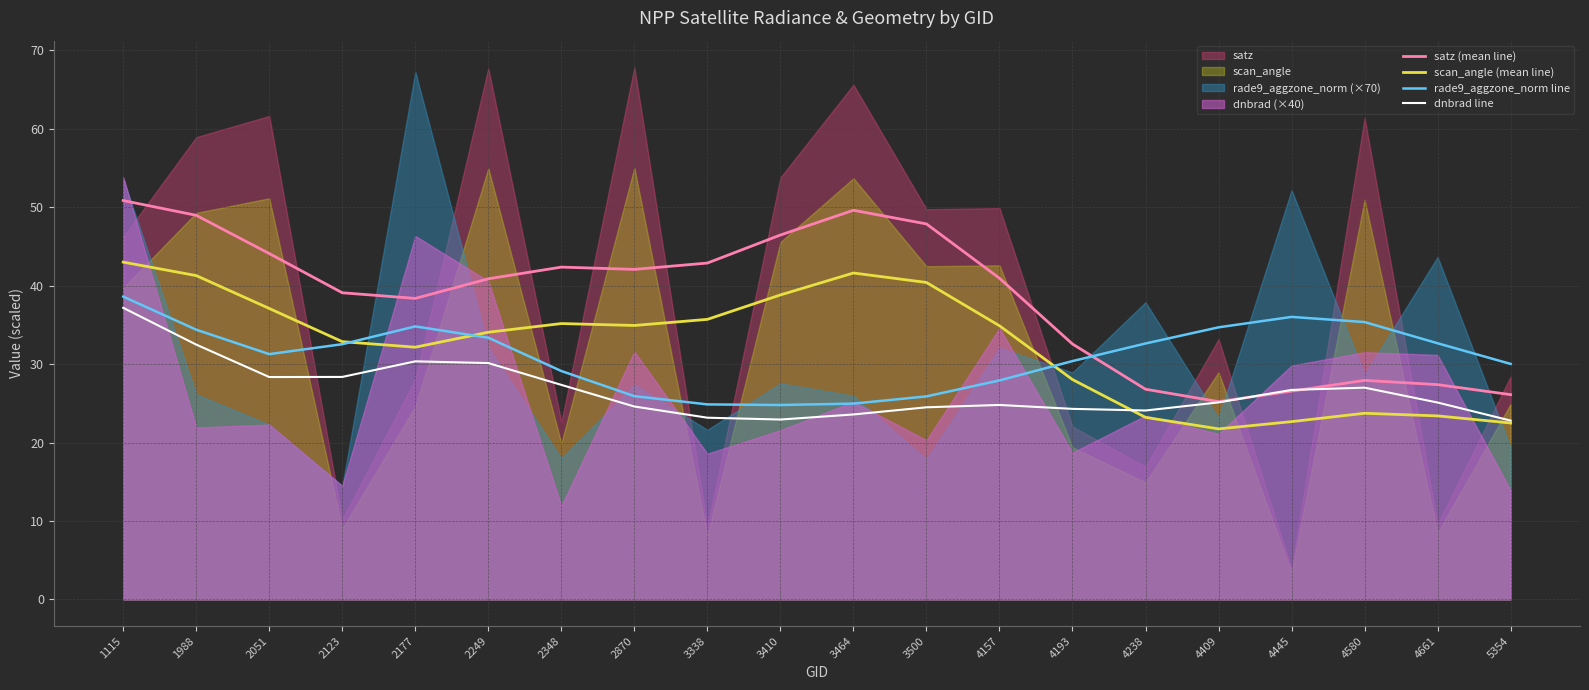

Is the value of scan_angle (mean line) at 3464 greater than the value of rade9_aggzone_norm line at 2249?

Yes